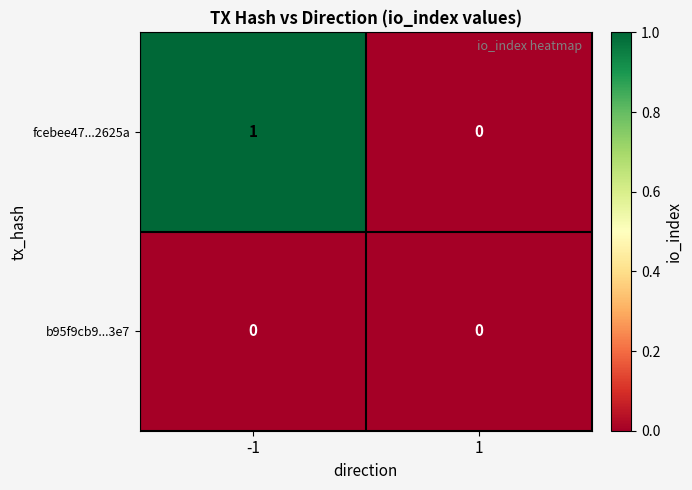

Which series has the largest range (max minus min)?

fcebee47...2625a